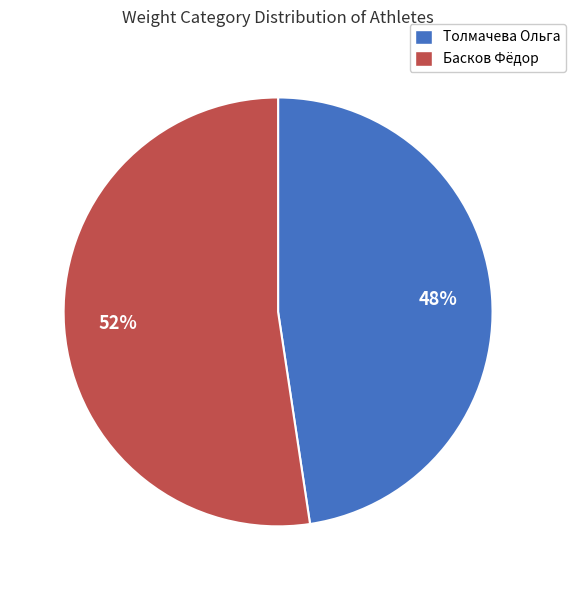

Rank the categories by value from lowest to highest.

Толмачева Ольга, Басков Фёдор